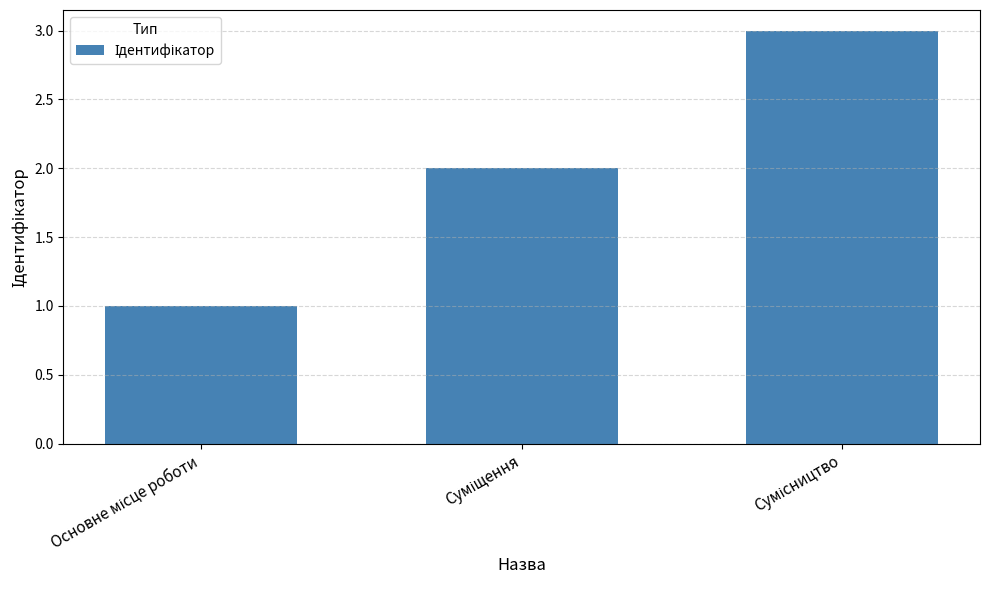

What is the value of the 3rd bar from the left?

3